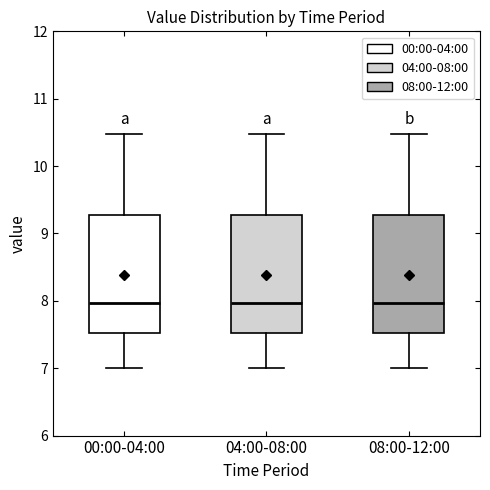

Reading left to right, read every box against the y-axis: the position of its median line, the range the box covers, and the ends of its whiskers. The values are not printed on the chart, so give them approximately, as read against the axis.

00:00-04:00: median 8.0, box 7.5 to 9.3, whiskers 7.0 to 10.5
04:00-08:00: median 8.0, box 7.5 to 9.3, whiskers 7.0 to 10.5
08:00-12:00: median 8.0, box 7.5 to 9.3, whiskers 7.0 to 10.5